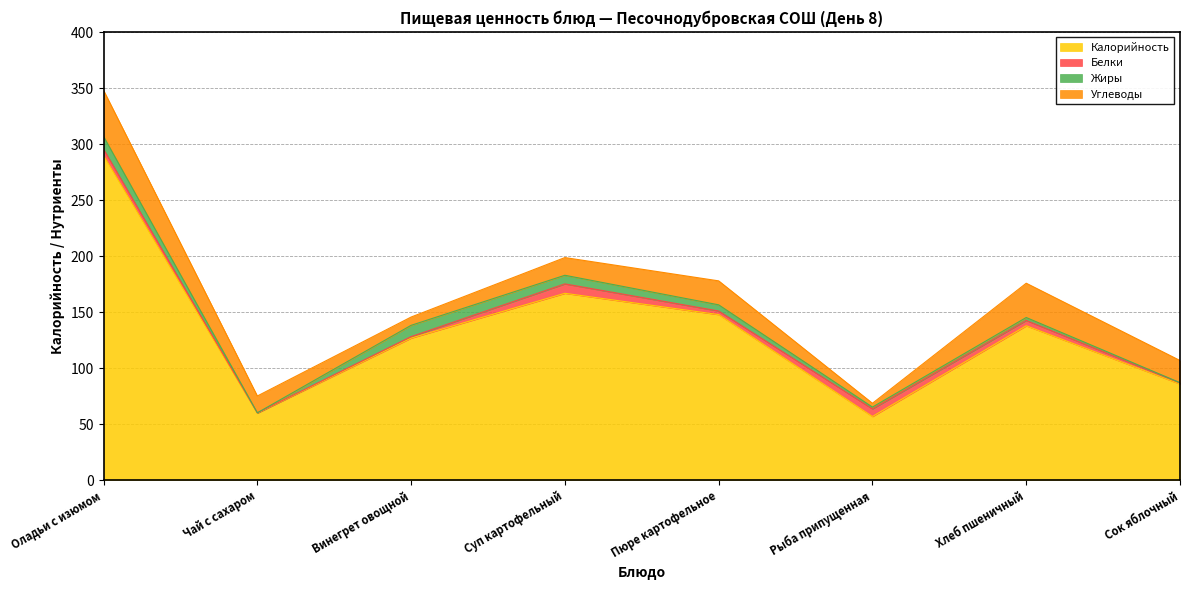

What is the total value across all series at Хлеб пшеничный?

176.0